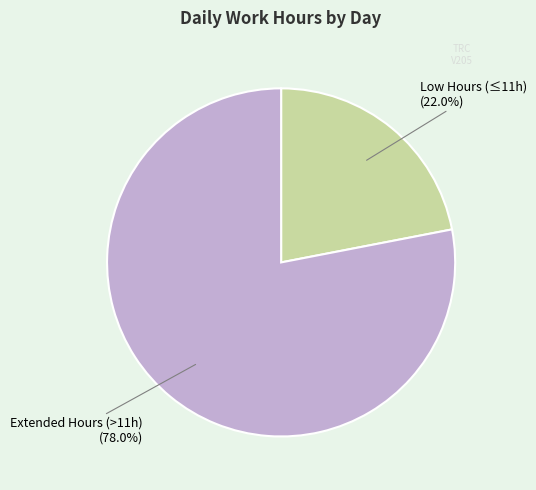

Does any single category account for the majority?

Yes